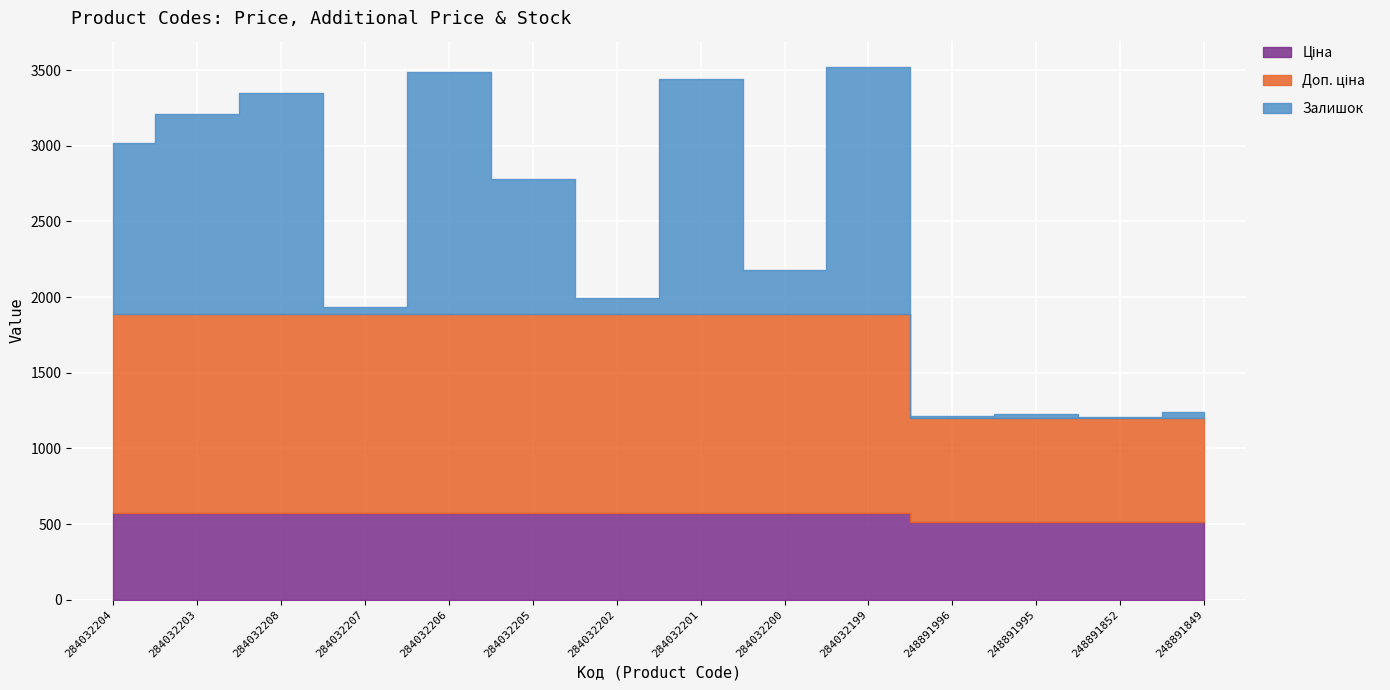

Reading left to right, transcribe all the data shown in this chart.

Ціна: 574.5	574.5	574.5	574.5	574.5	574.5	574.5	574.5	574.5	574.5	510.6	510.6	510.6	510.6
Доп. ціна: 1316.7	1316.7	1316.7	1316.7	1316.7	1316.7	1316.7	1316.7	1316.7	1316.7	692.0	692.0	692.0	692.0
Залишок: 1127.0	1317.0	1461.0	44.0	1600.0	889.0	104.0	1552.0	289.0	1628.0	12.0	28.0	3.0	36.0